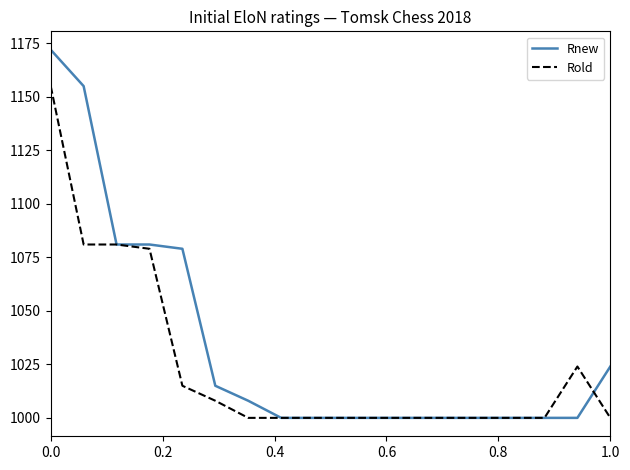

Reading left to right, what are all the values shown in this chart?

Rnew: 1172	1155	1081	1081	1079	1015	1008	1000	1000	1000	1000	1000	1000	1000	1000	1000	1000	1024
Rold: 1155	1081	1081	1079	1015	1008	1000	1000	1000	1000	1000	1000	1000	1000	1000	1000	1024	1000